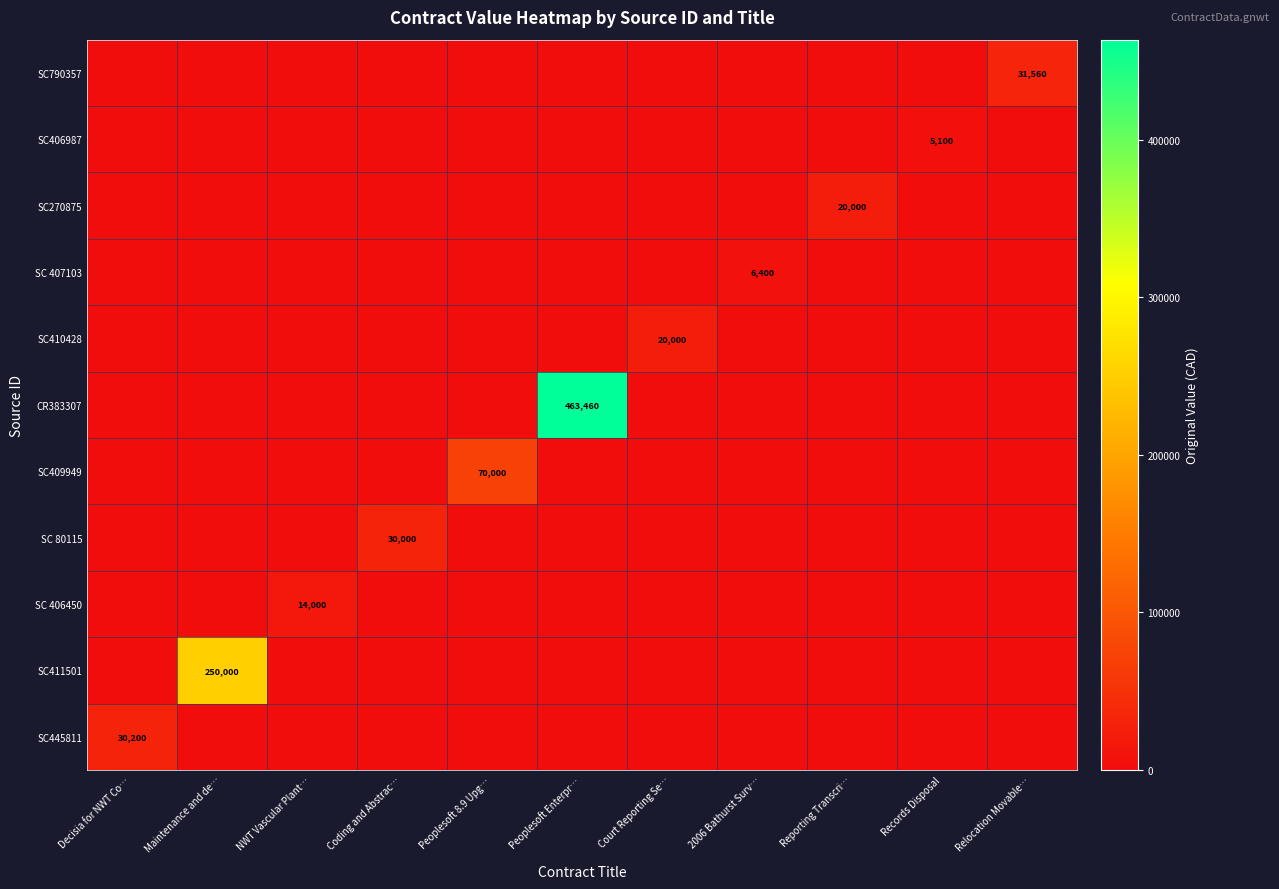

Where is CR383307 nearest to the value 231730?

Decisia for NWT Co…